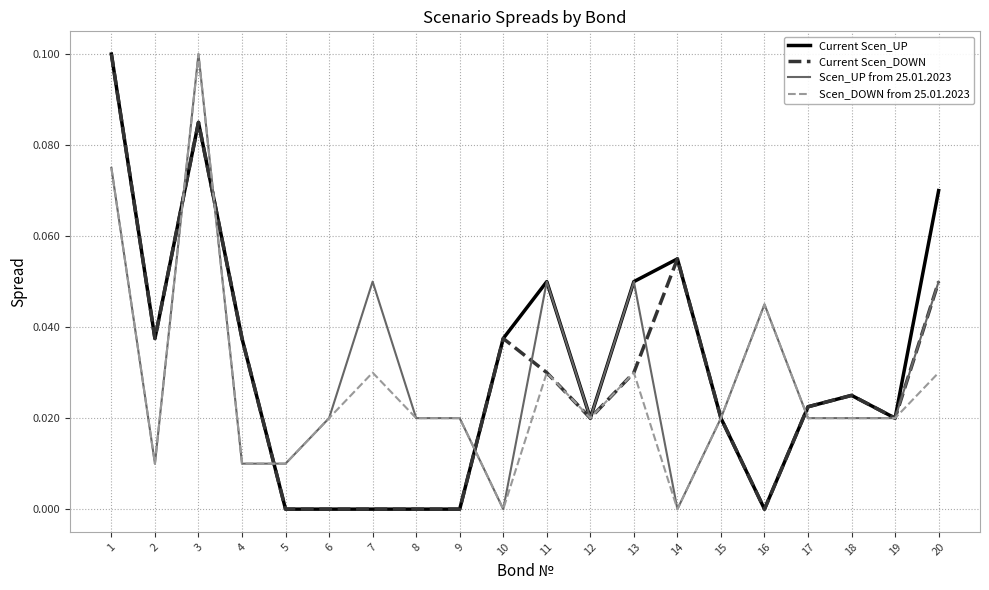

Is the value of Scen_DOWN from 25.01.2023 at 8 greater than the value of Current Scen_DOWN at 7?

Yes